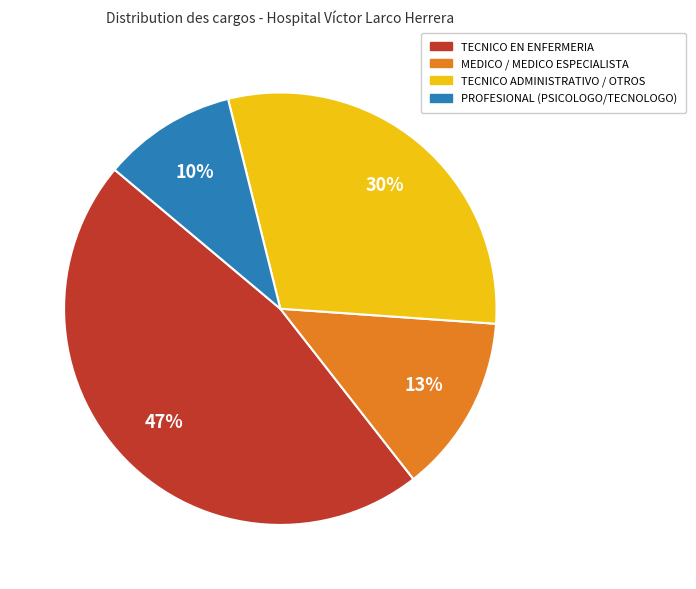

To the nearest percent, what is the average slice percentage?

25%